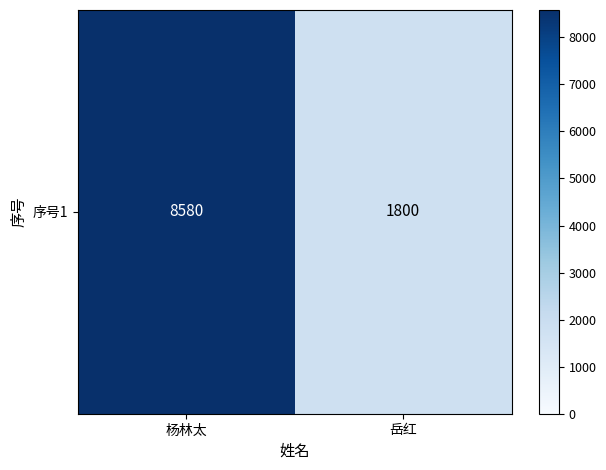

Reading left to right, list all the values displayed in this chart.

8580	1800